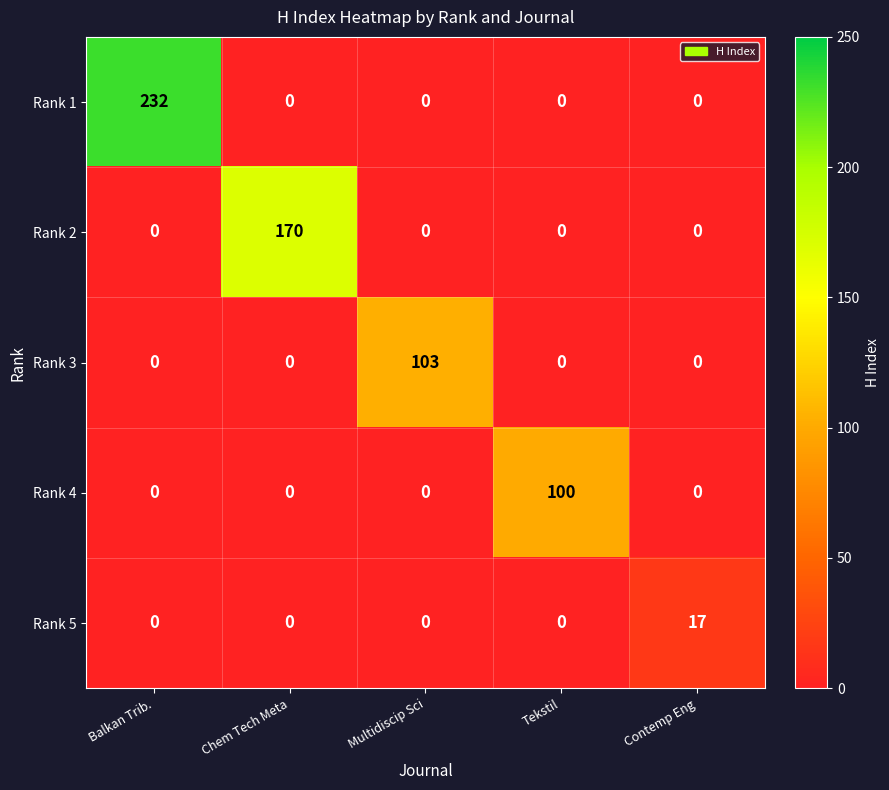

Reading right to left, what are all the values shown in this chart?

Rank 1: Contemp Eng=0	Tekstil=0	Multidiscip Sci=0	Chem Tech Meta=0	Balkan Trib.=232
Rank 2: Contemp Eng=0	Tekstil=0	Multidiscip Sci=0	Chem Tech Meta=170	Balkan Trib.=0
Rank 3: Contemp Eng=0	Tekstil=0	Multidiscip Sci=103	Chem Tech Meta=0	Balkan Trib.=0
Rank 4: Contemp Eng=0	Tekstil=100	Multidiscip Sci=0	Chem Tech Meta=0	Balkan Trib.=0
Rank 5: Contemp Eng=17	Tekstil=0	Multidiscip Sci=0	Chem Tech Meta=0	Balkan Trib.=0